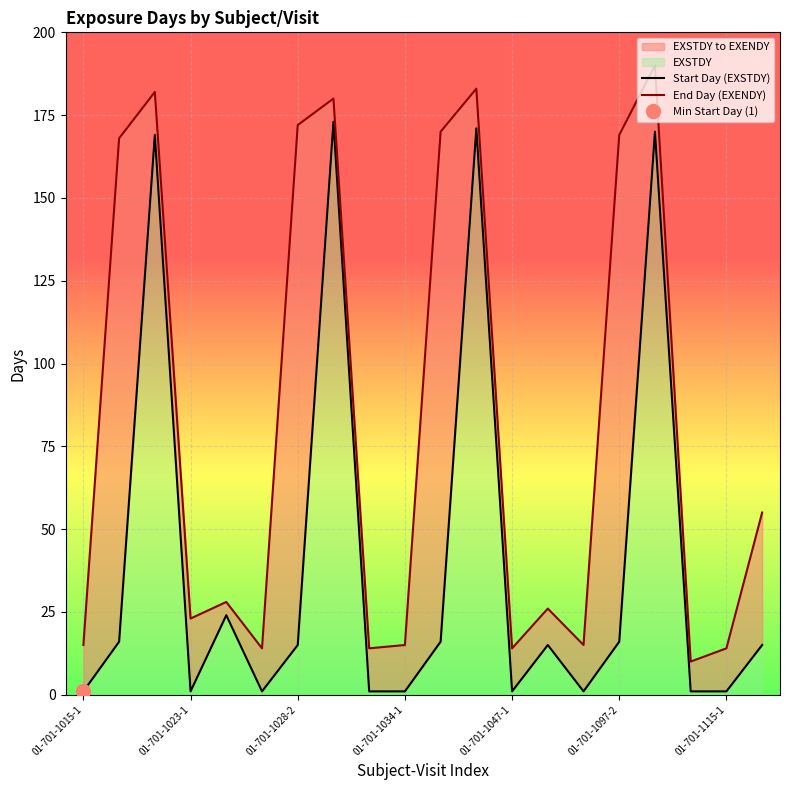

What is the sum of all End Day (EXENDY) values?

1657